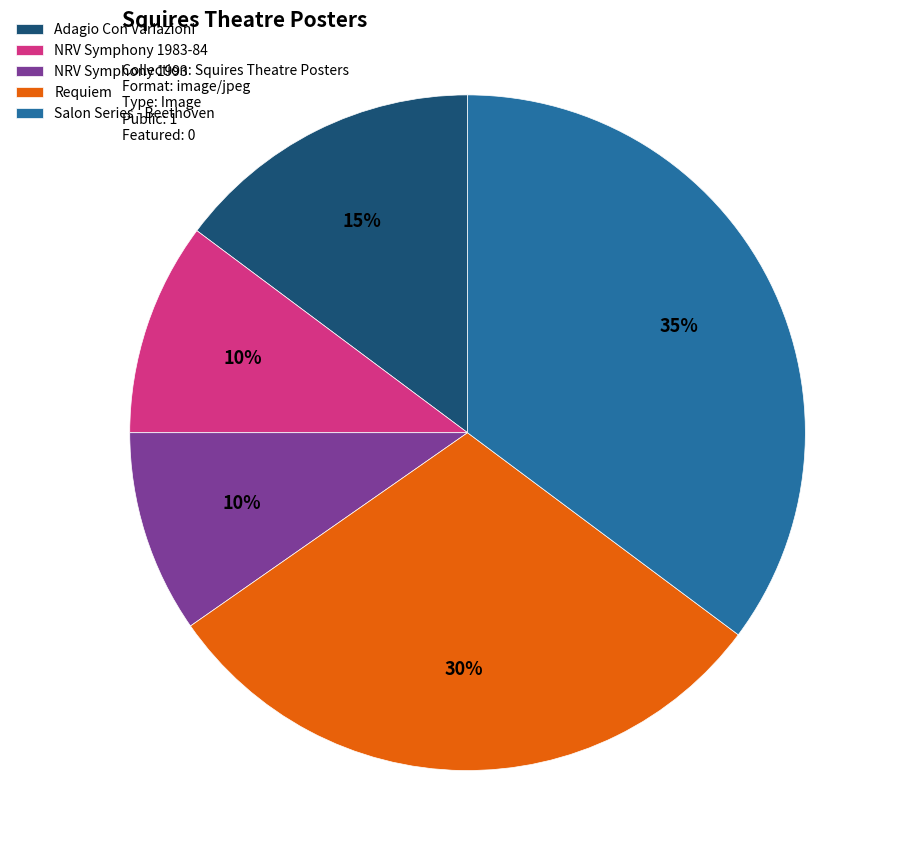

Do Salon Series - Beethoven and Requiem together represent more than half of the pie?

Yes